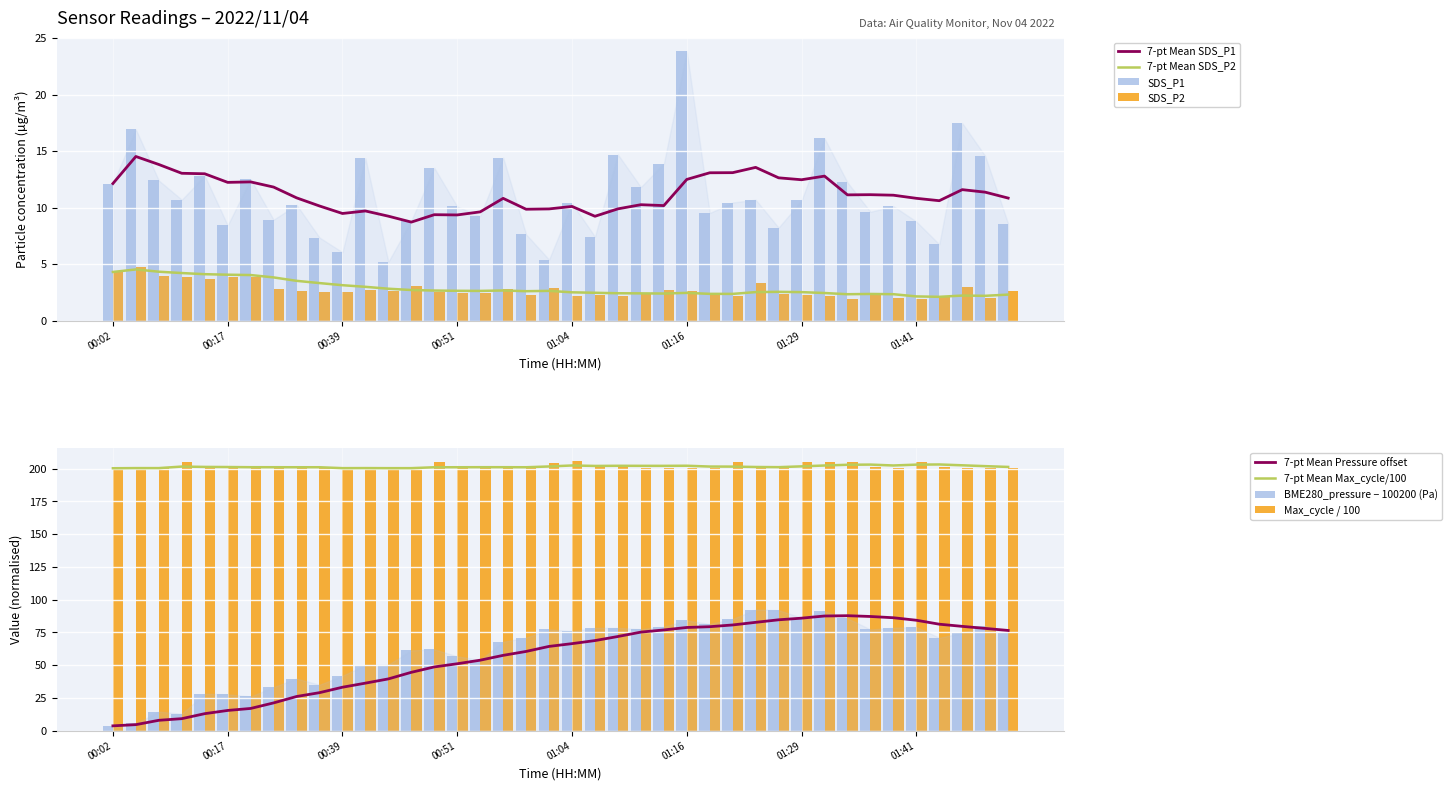

What is the smallest value displayed?

1.9